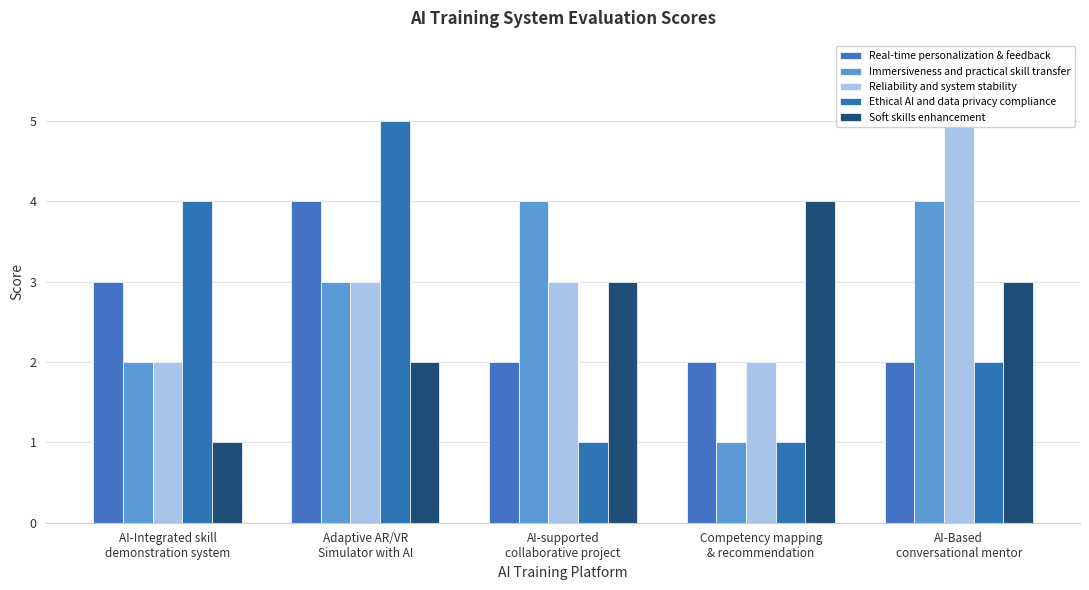

Between Competency mapping
& recommendation and AI-supported
collaborative project, which is larger?

Competency mapping
& recommendation